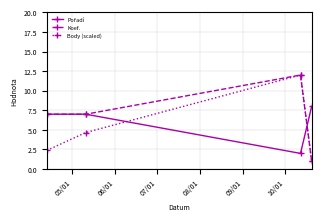

Which series has the largest total across all categories?

Koef.